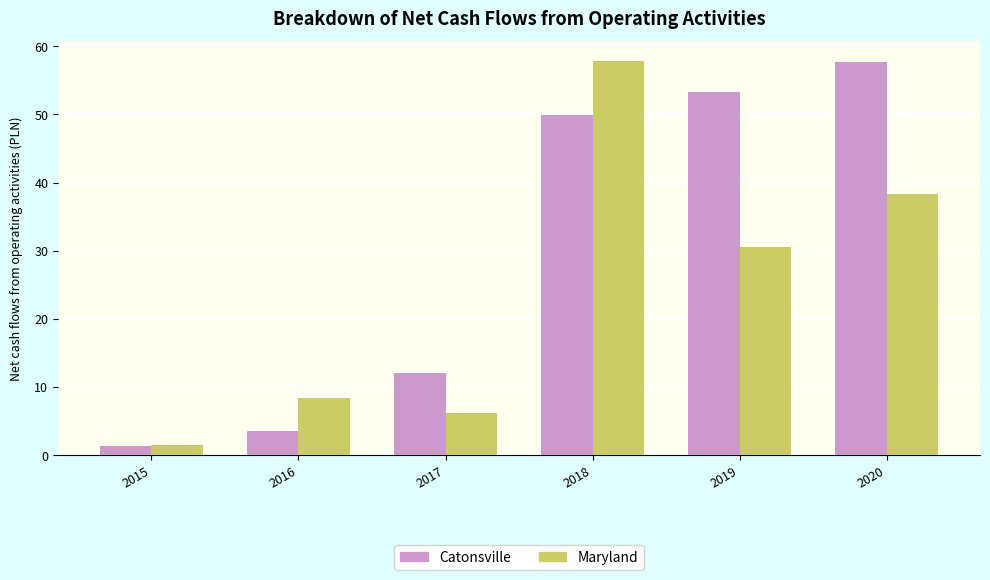

List the series in order of their overall mean, lowest first.

Maryland, Catonsville